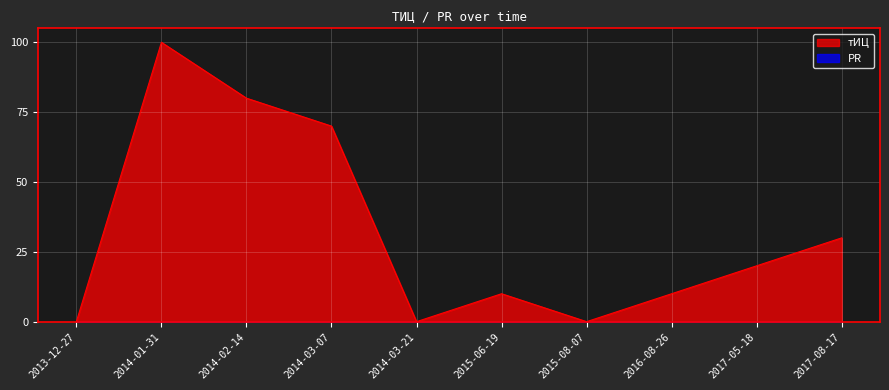

Rank the categories by value from lowest to highest.

2013-12-27, 2014-03-21, 2015-08-07, 2015-06-19, 2016-08-26, 2017-05-18, 2017-08-17, 2014-03-07, 2014-02-14, 2014-01-31